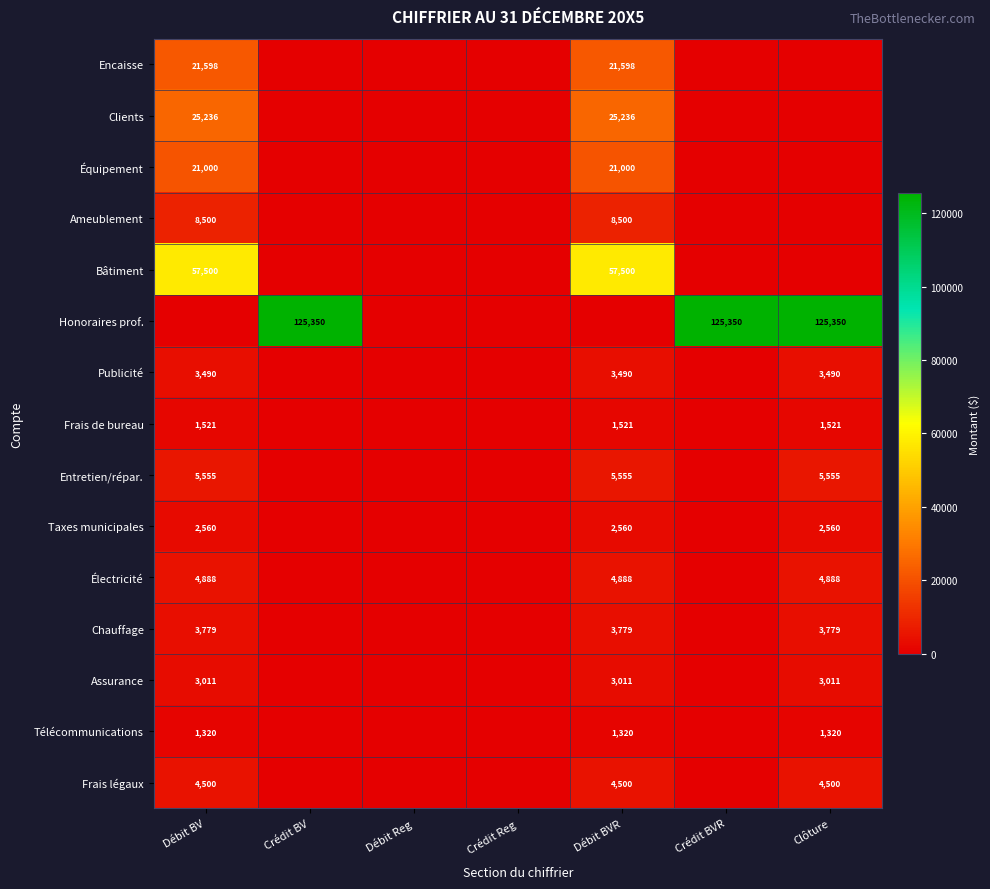

What is the difference between the maximum and second lowest values in the Assurance series?

3011